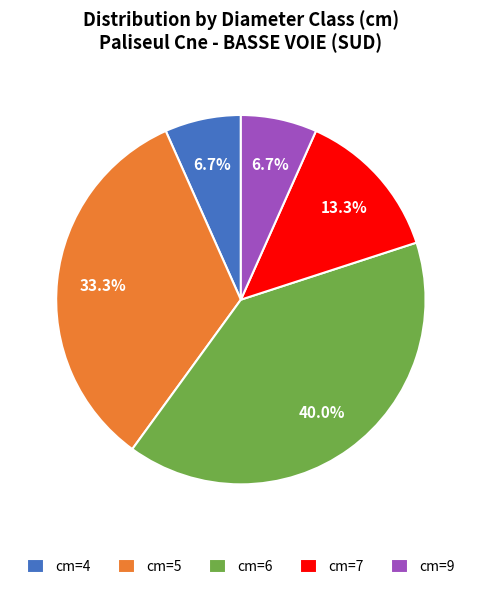

What portion of the pie excludes cm=4?

93.3%